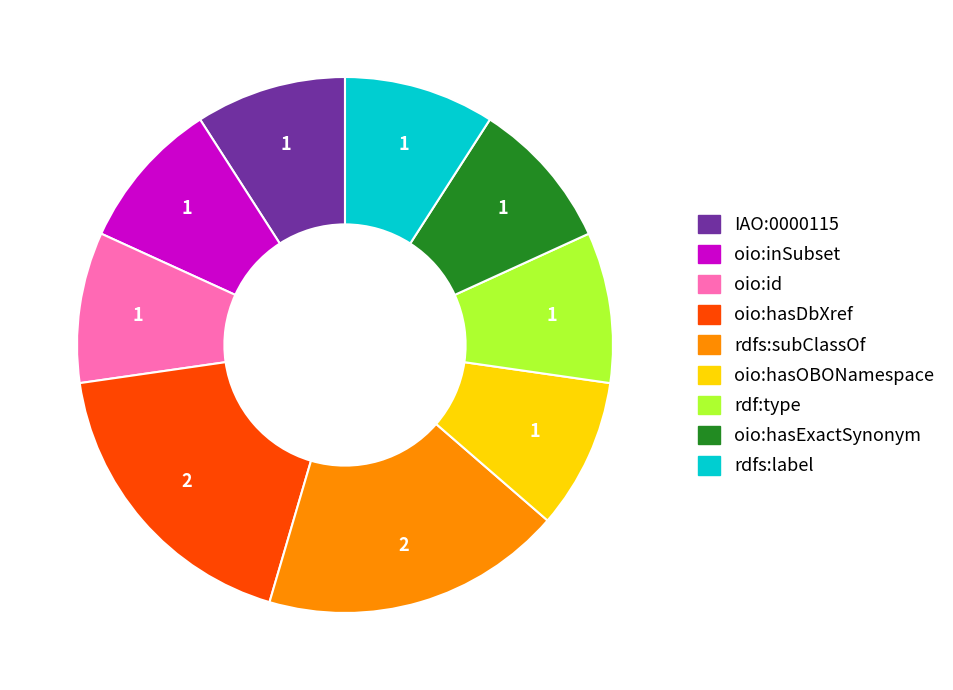

True or false: oio:hasDbXref accounts for 18% of the total.

True